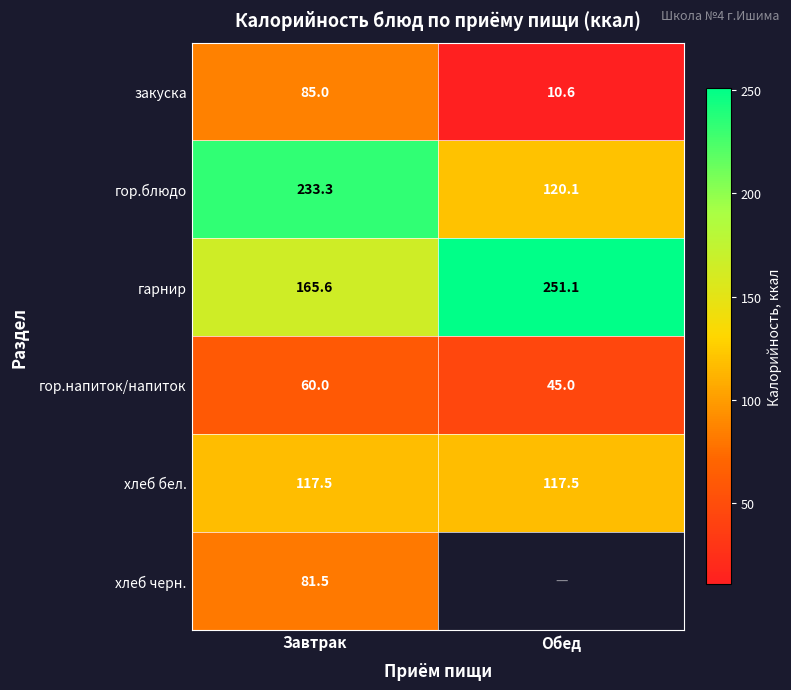

At how many categories does at least one series exceed 114?

2